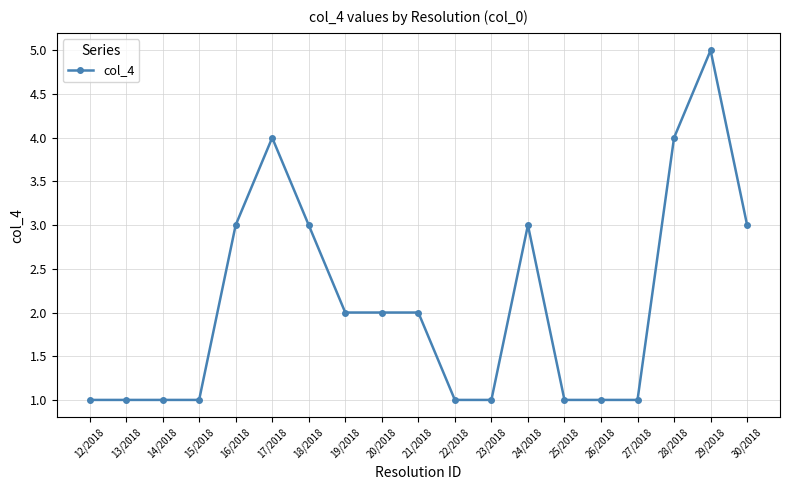

What is the label of the 17th point from the left?

28/2018